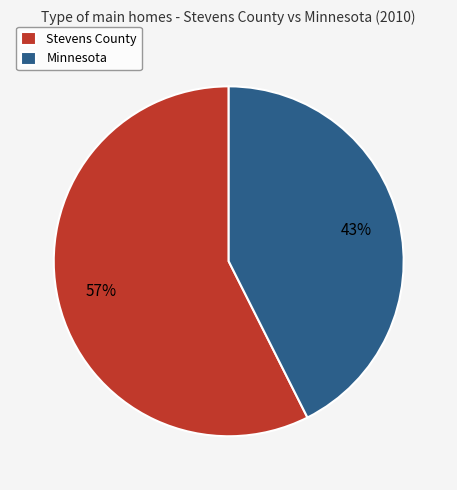

Which slice is the smallest?

Minnesota